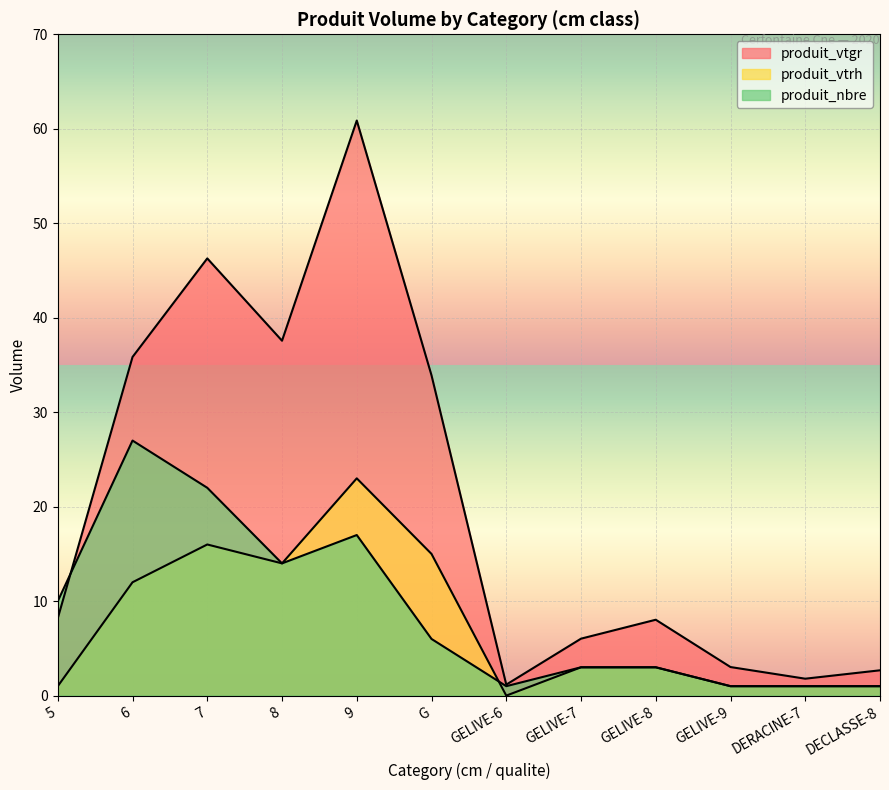

Does the chart display data point markers on the line(s)?

No